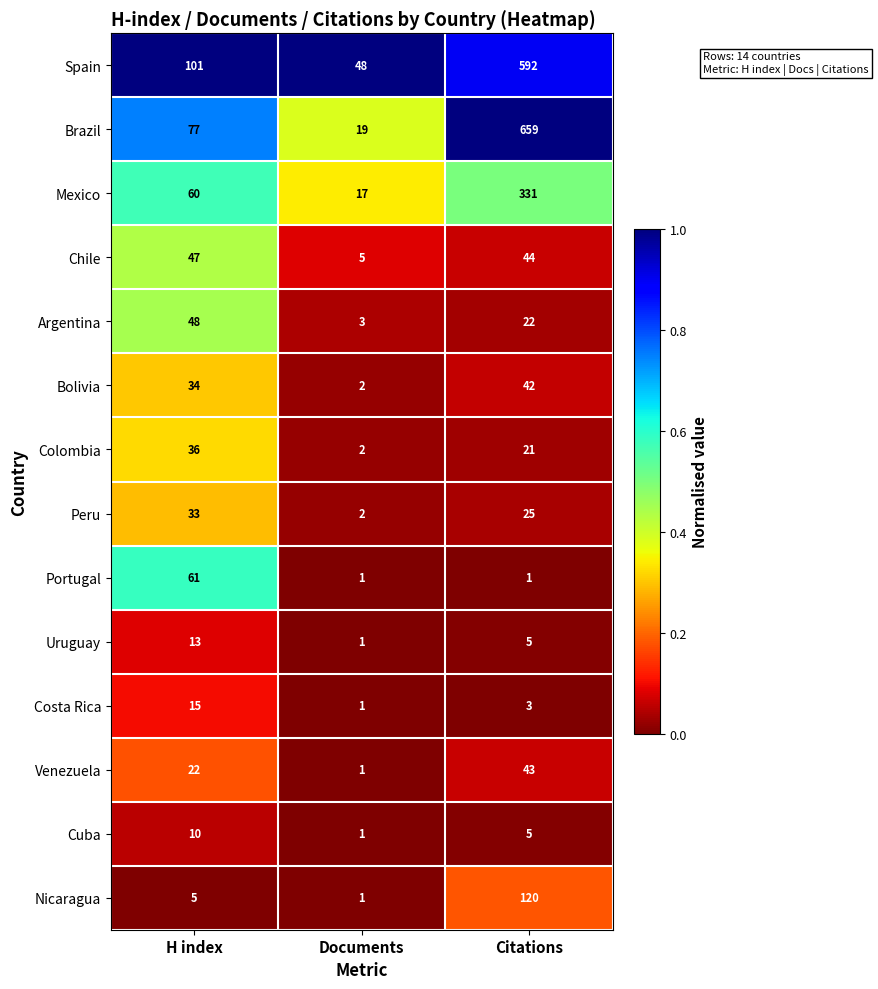

True or false: Colombia has a value of 36 at H index.

True